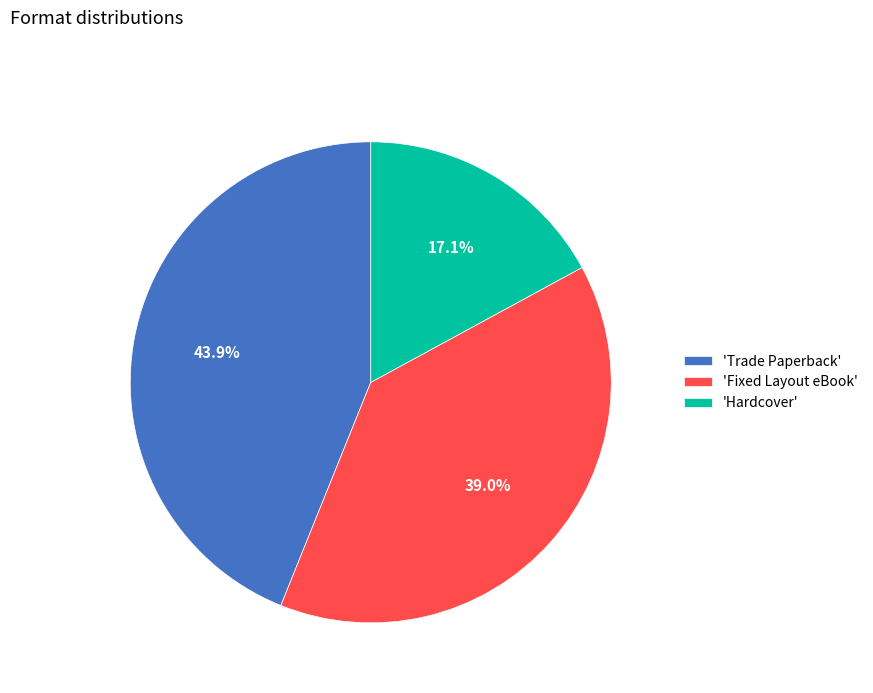

Does any single category account for the majority?

No